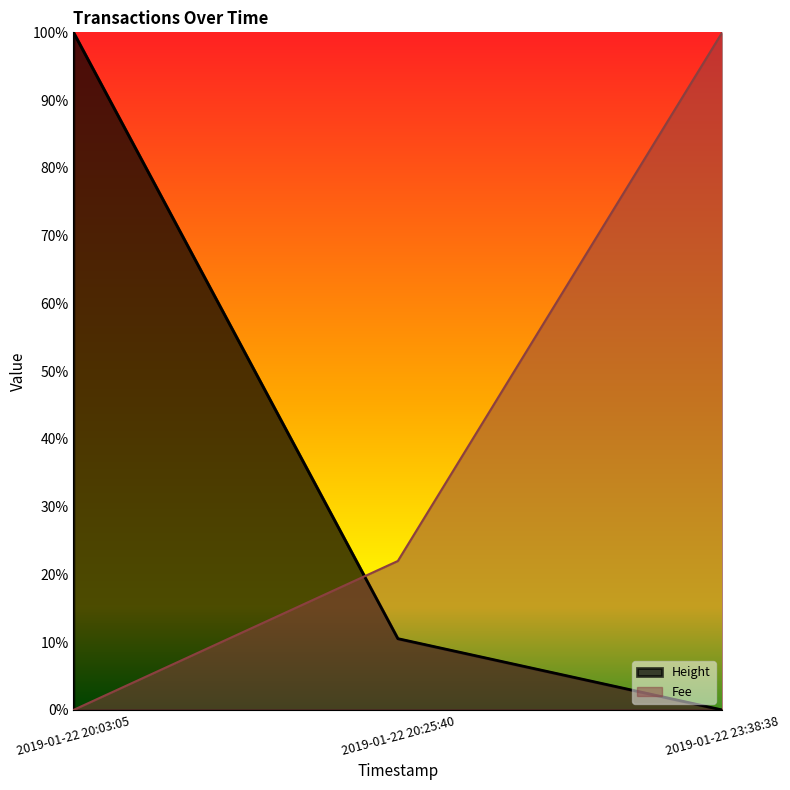

What is the highest value of the Height series?

1.0